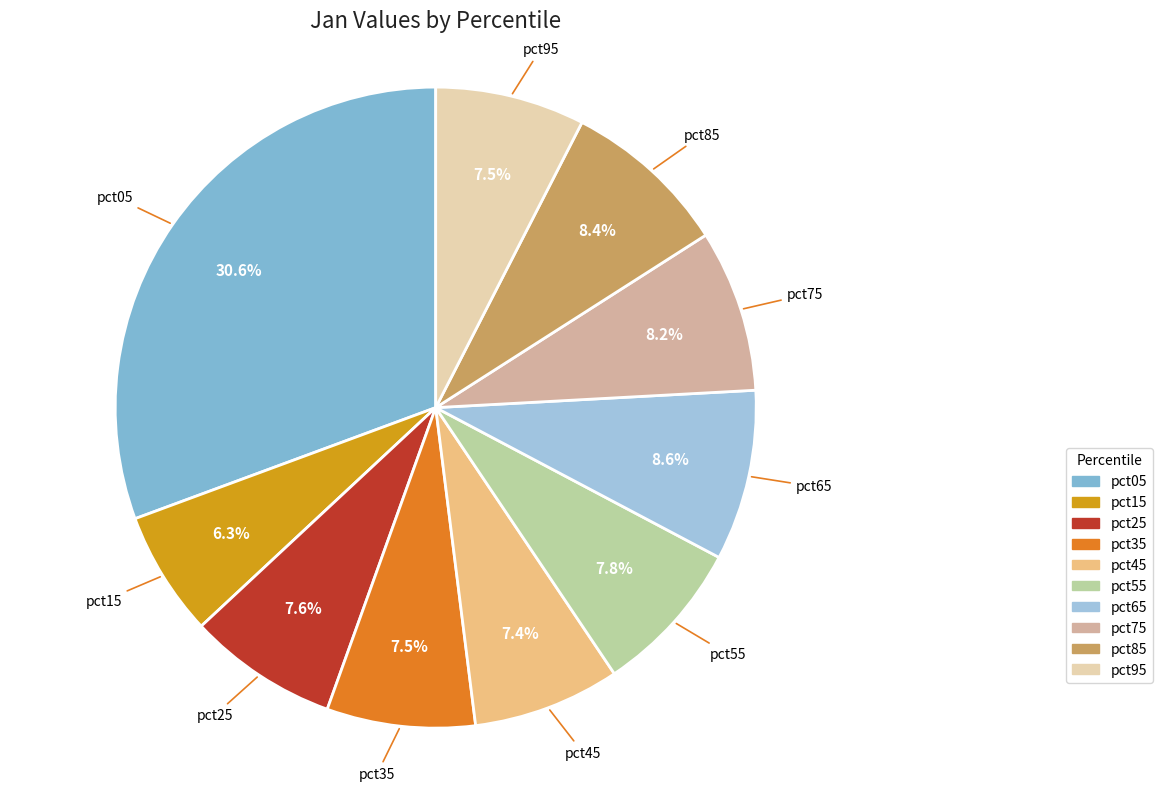

Count the number of slices in the pie.

10